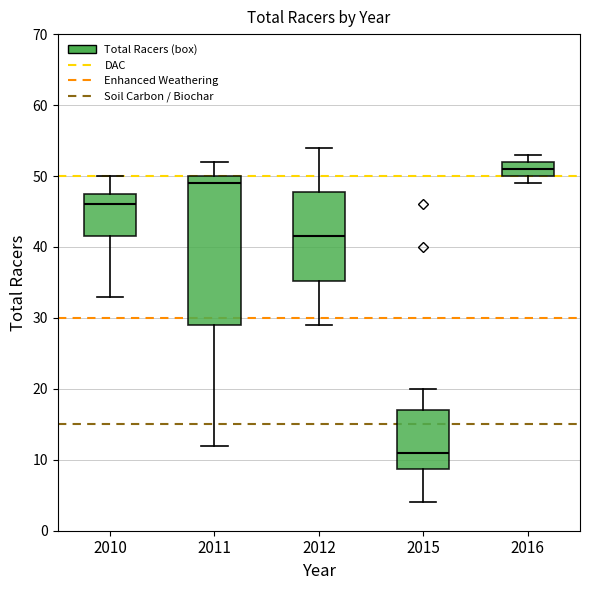

Comparing the boxes themselves (not the whiskers), which one is the tallest?

2011